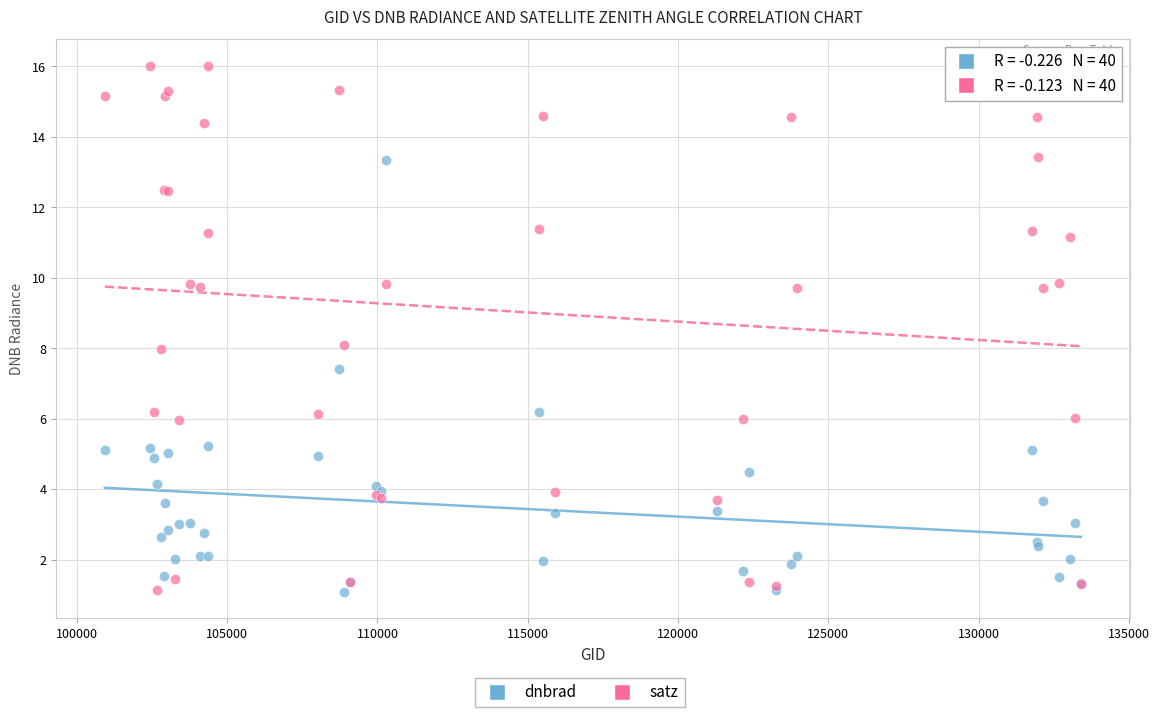

In the dnbrad series, what Y value is closest to 7?

7.4